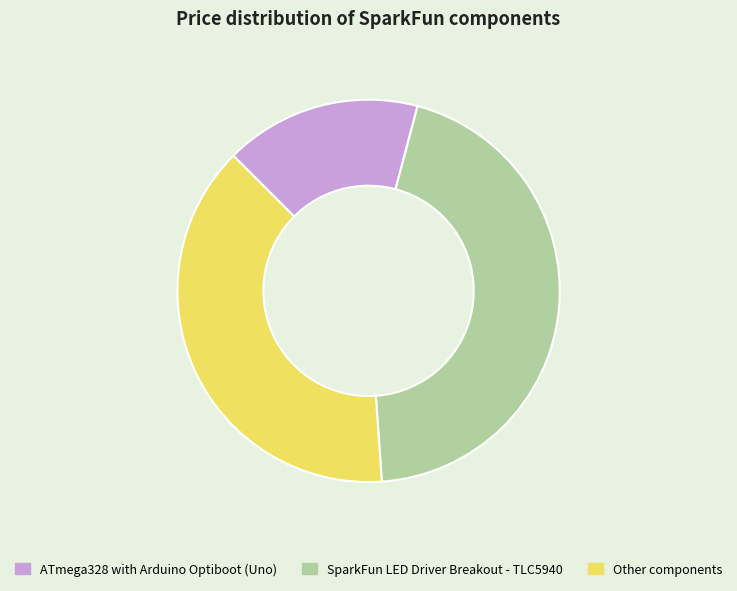

Is there a majority slice in this chart?

No